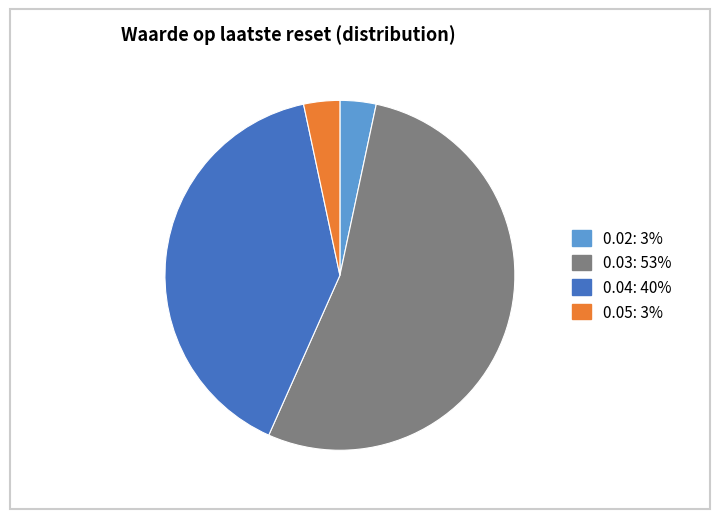

Which category has the biggest portion of the pie?

0.03